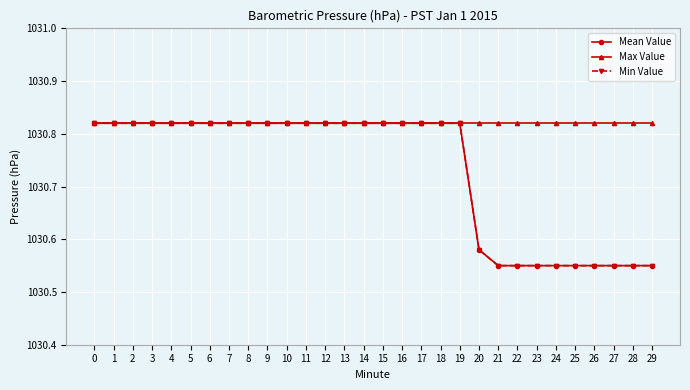

True or false: Mean Value and Min Value cross at least once.

False